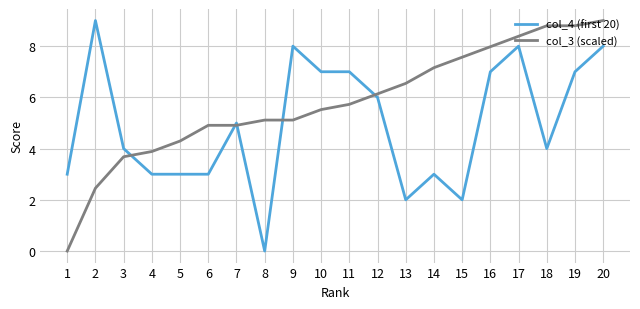

List the series in order of their overall mean, lowest first.

col_4 (first 20), col_3 (scaled)